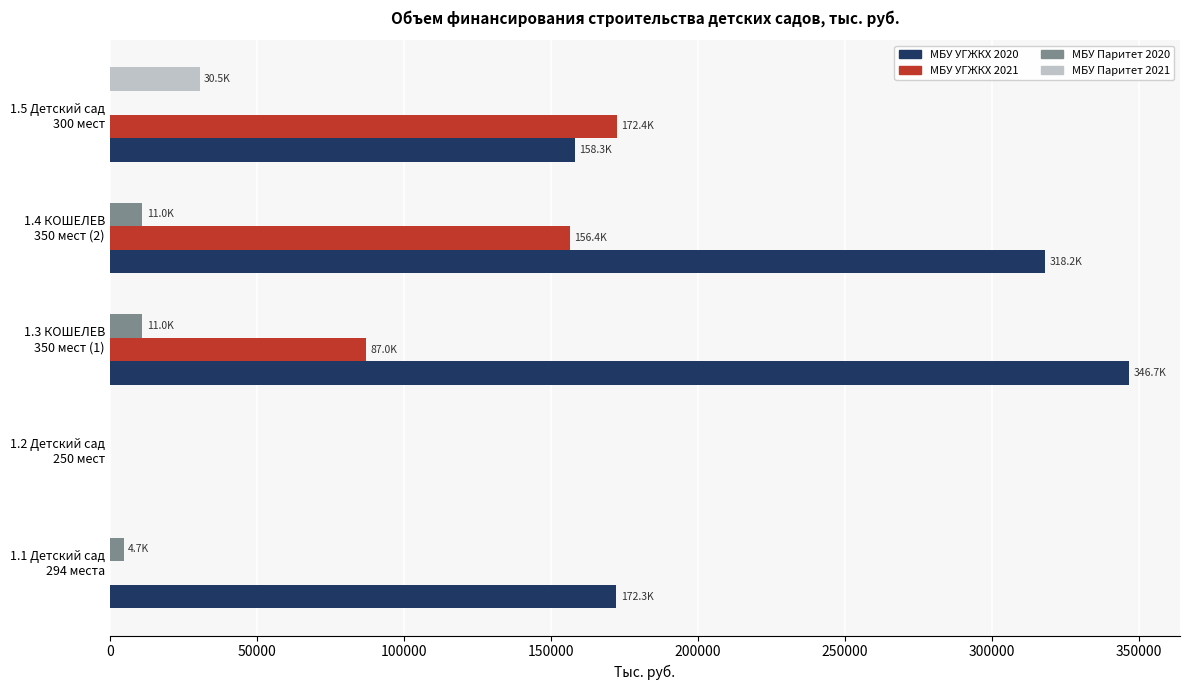

What is the highest value of the МБУ УГЖКХ 2021 series?

172431.9